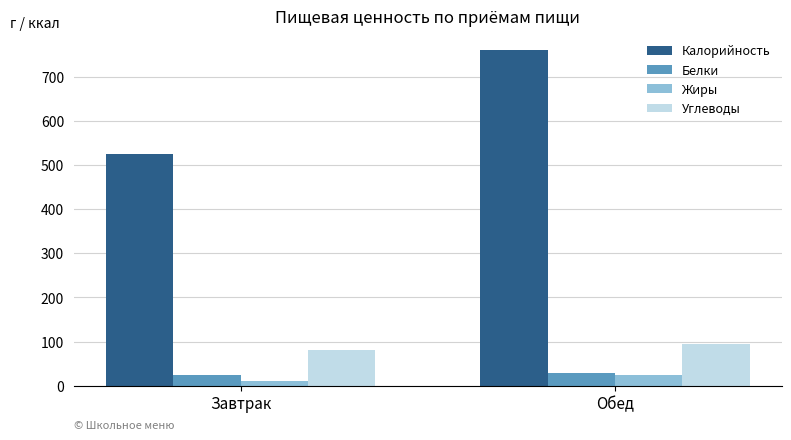

What is the label of the 1st bar from the left?

Завтрак